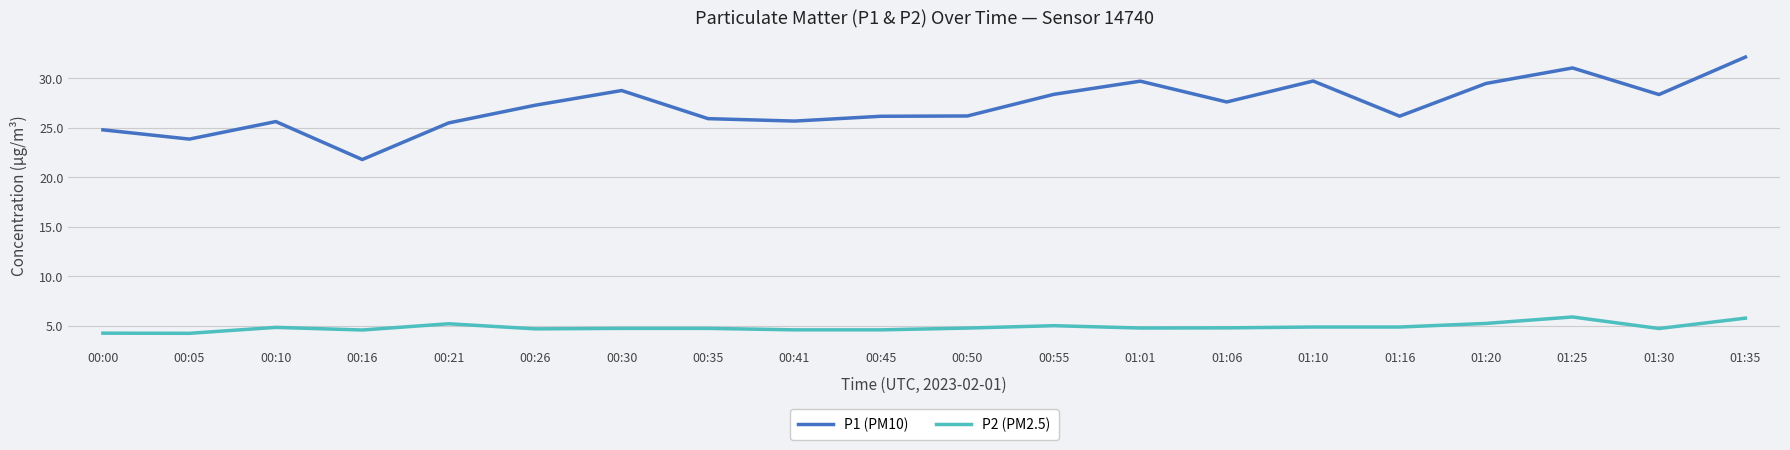

Which series changed the most between 00:10 and 01:25?

P1 (PM10)